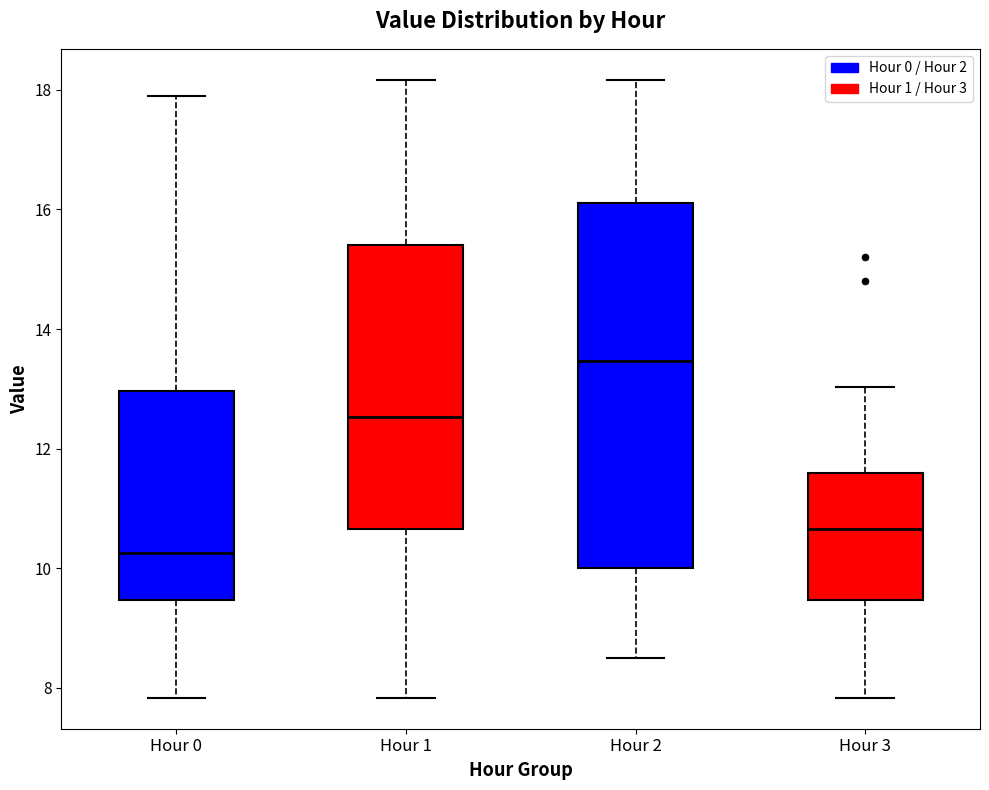

Reading left to right, read every box against the y-axis: the position of its median line, the range the box covers, and the ends of its whiskers. The values are not printed on the chart, so give them approximately, as read against the axis.

Hour 0: median 10.2, box 9.4 to 13.0, whiskers 7.8 to 18.0
Hour 1: median 12.6, box 10.6 to 15.4, whiskers 7.8 to 18.2
Hour 2: median 13.4, box 10.0 to 16.2, whiskers 8.6 to 18.2
Hour 3: median 10.6, box 9.4 to 11.6, whiskers 7.8 to 13.0